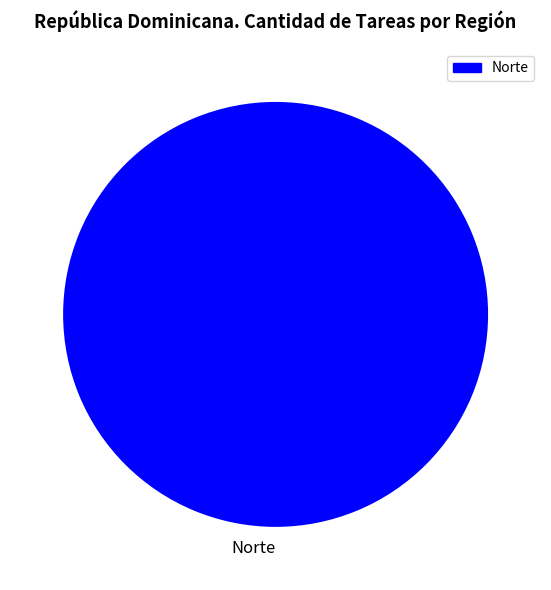

Rank the categories by value from lowest to highest.

Norte